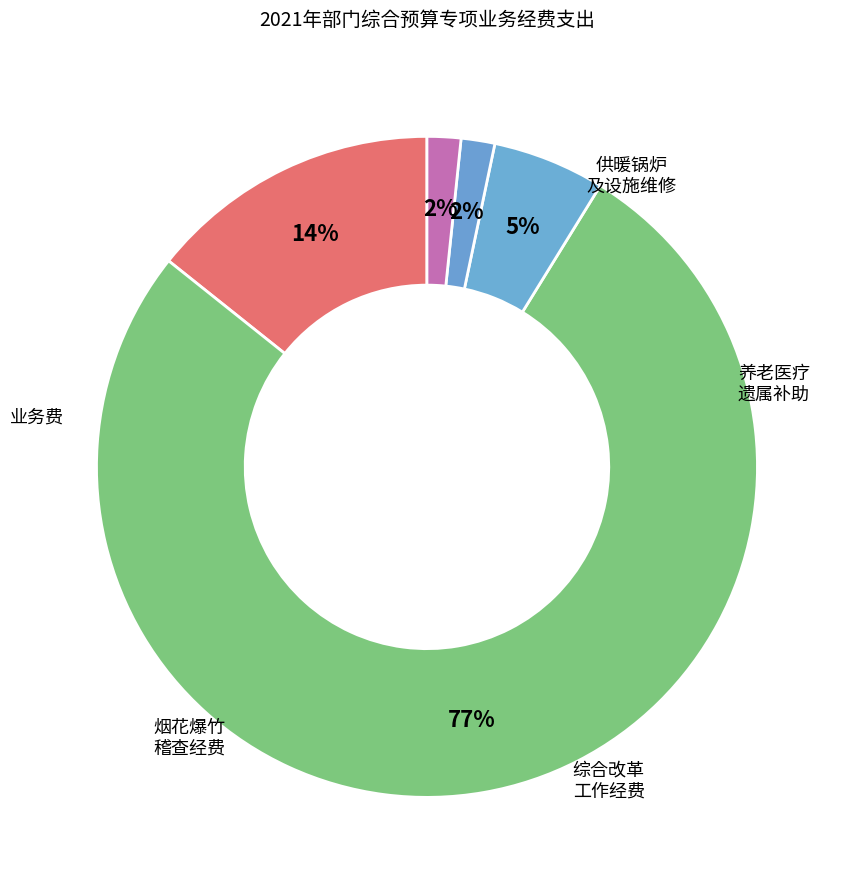

Which slice represents more than half of the pie?

供销系统拖欠职工养老、医疗保险和遗属补助经费